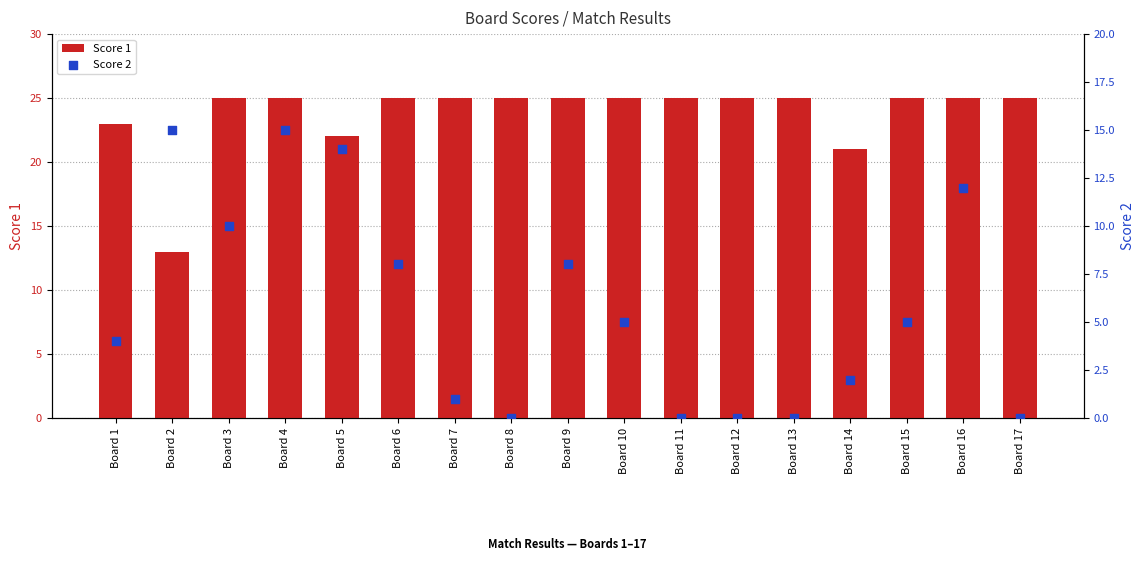

Which series has the widest spread of Y values?

Score 2